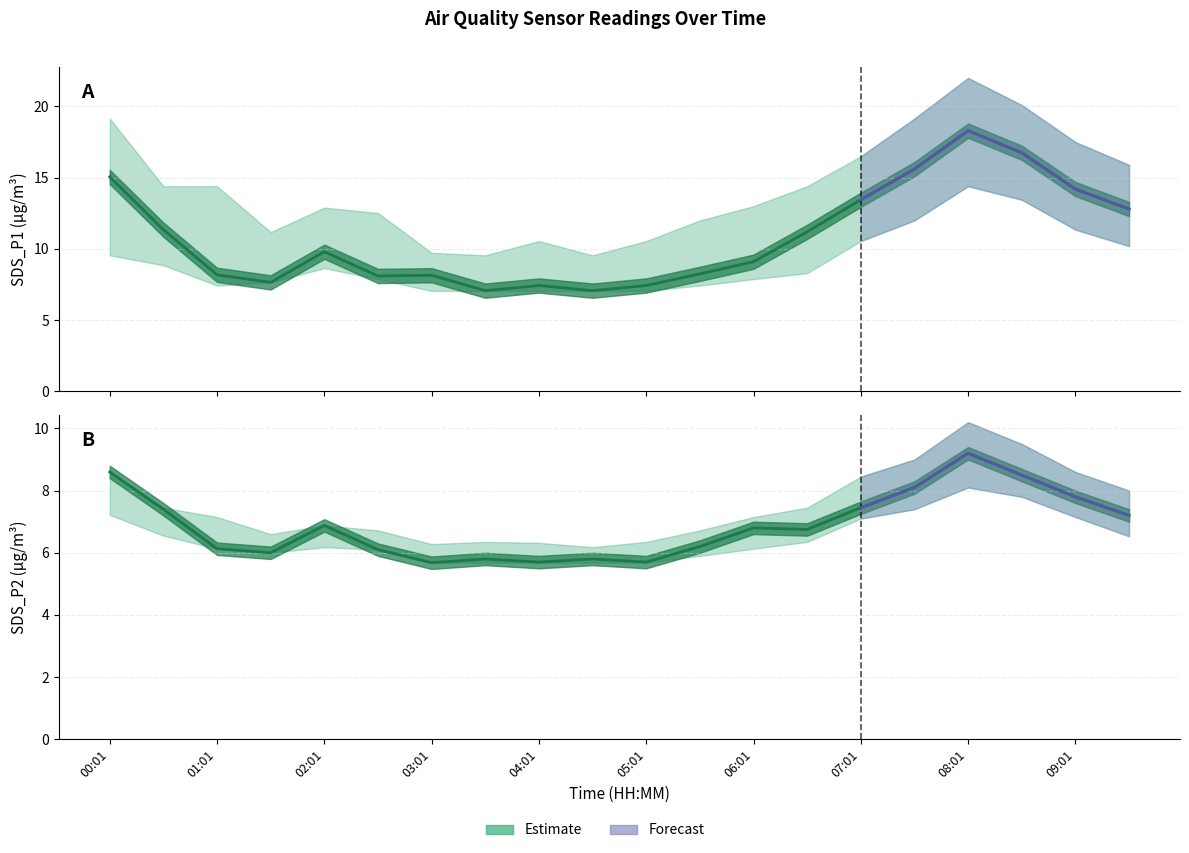

Reading left to right, extract all data points from this chart.

SDS_P1: 00:01=15.1	00:31=11.3	01:01=8.2	01:31=7.7	02:01=9.8	02:31=8.1	03:01=8.2	03:31=7.1	04:01=7.4	04:31=7.1	05:01=7.4	05:31=8.2	06:01=9.1	06:31=11.2	07:01=13.4	07:31=15.6	08:01=18.3	08:31=16.8	09:01=14.2	09:31=12.8
SDS_P2: 00:01=8.6	00:31=7.4	01:01=6.1	01:31=6.0	02:01=6.9	02:31=6.1	03:01=5.7	03:31=5.8	04:01=5.7	04:31=5.8	05:01=5.7	05:31=6.2	06:01=6.8	06:31=6.8	07:01=7.5	07:31=8.1	08:01=9.2	08:31=8.5	09:01=7.8	09:31=7.2
SDS_P1_upper: 00:01=19.1	00:31=14.4	01:01=14.4	01:31=11.2	02:01=12.9	02:31=12.5	03:01=9.7	03:31=9.6	04:01=10.6	04:31=9.6	05:01=10.6	05:31=12.0	06:01=13.0	06:31=14.4	07:01=16.5	07:31=19.1	08:01=22.0	08:31=20.1	09:01=17.5	09:31=15.9
SDS_P1_lower: 00:01=9.6	00:31=8.8	01:01=7.4	01:31=7.7	02:01=8.7	02:31=7.9	03:01=7.0	03:31=7.0	04:01=7.0	04:31=7.0	05:01=7.0	05:31=7.4	06:01=7.9	06:31=8.3	07:01=10.6	07:31=12.0	08:01=14.4	08:31=13.4	09:01=11.3	09:31=10.2
SDS_P2_upper: 00:01=8.6	00:31=7.5	01:01=7.2	01:31=6.6	02:01=6.9	02:31=6.7	03:01=6.3	03:31=6.3	04:01=6.3	04:31=6.2	05:01=6.3	05:31=6.7	06:01=7.2	06:31=7.5	07:01=8.4	07:31=9.0	08:01=10.2	08:31=9.5	09:01=8.6	09:31=8.0
SDS_P2_lower: 00:01=7.2	00:31=6.5	01:01=6.1	01:31=6.0	02:01=6.2	02:31=6.1	03:01=5.7	03:31=5.7	04:01=5.7	04:31=5.7	05:01=5.7	05:31=5.9	06:01=6.1	06:31=6.3	07:01=7.1	07:31=7.4	08:01=8.1	08:31=7.8	09:01=7.2	09:31=6.5